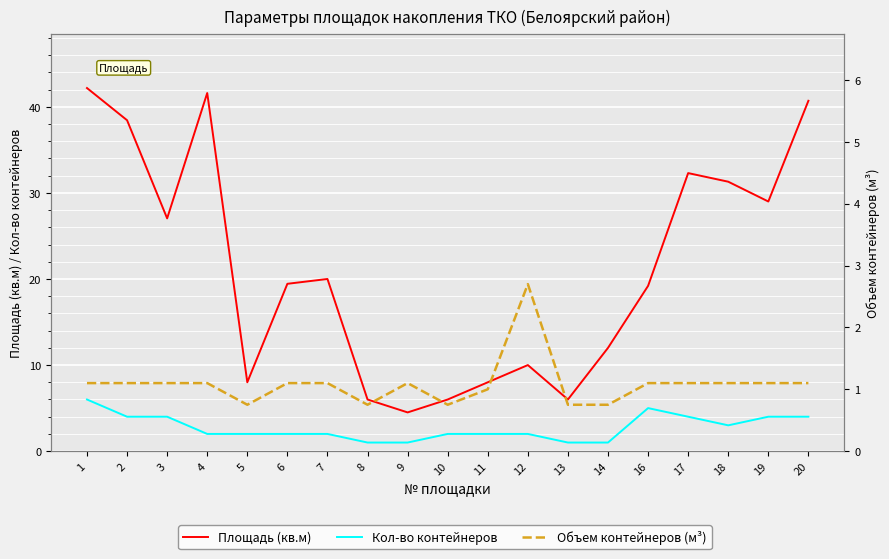

Between 14 and 1, which is larger?

1